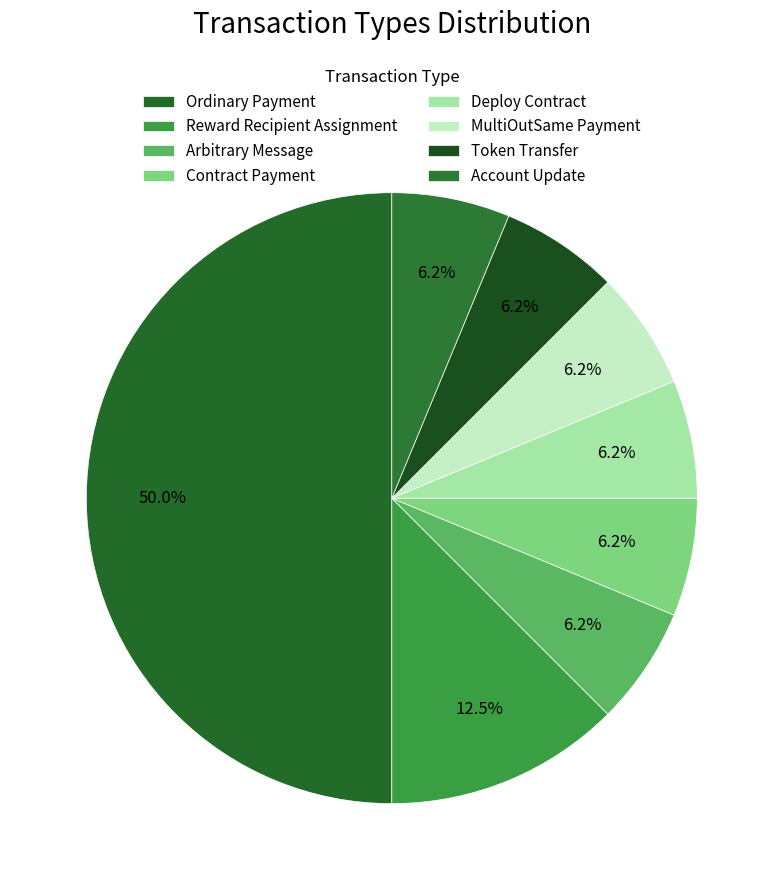

To the nearest percent, what is the average slice percentage?

12%